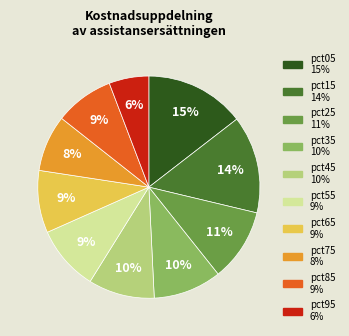

The pct55 slice represents 9% of the pie. True or false?

True